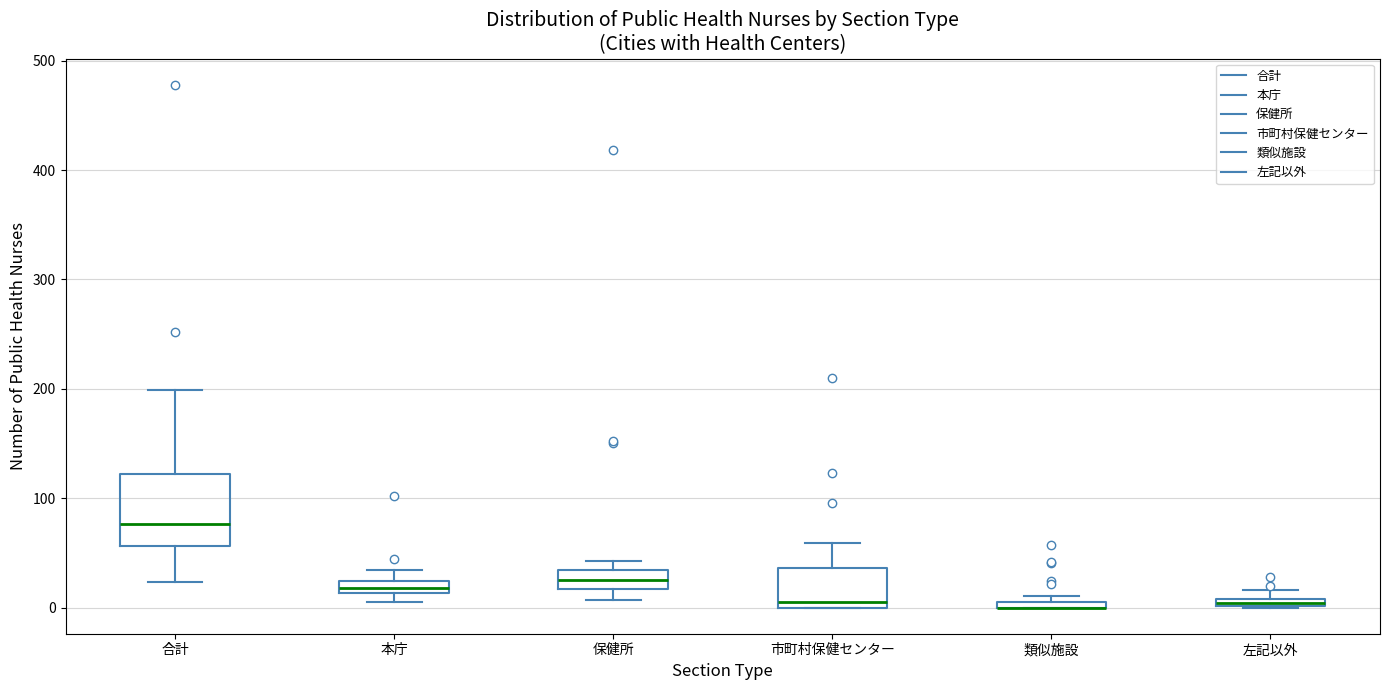

Where is the lower edge of the box for 合計 on the y-axis? The values are not printed on the chart, so give them approximately, as read against the axis.

60